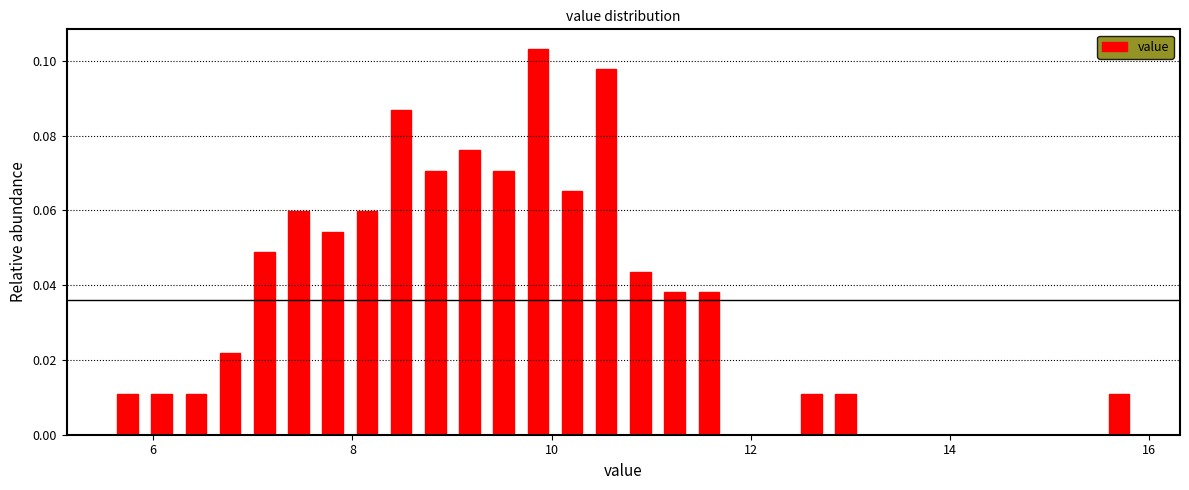

Read against the x-axis, roughly where is the centre of the tallest bar?

9.8